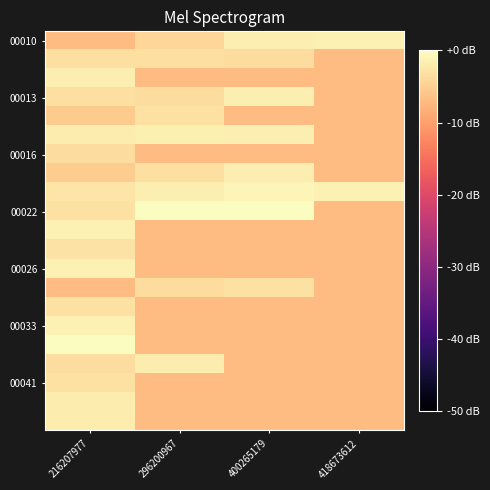

Which category has the lowest value across all series?

216207977